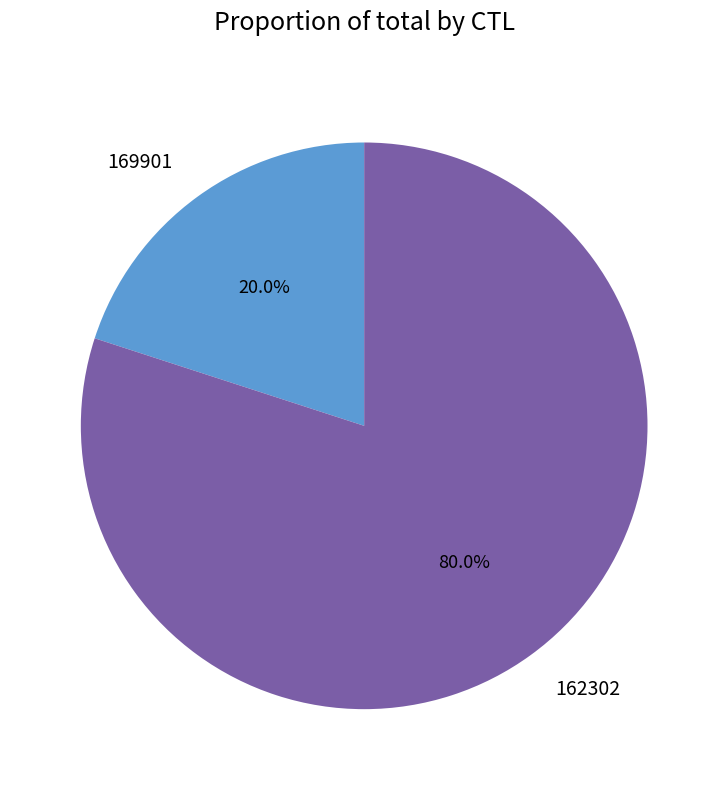

What is the smallest slice in the pie chart?

169901